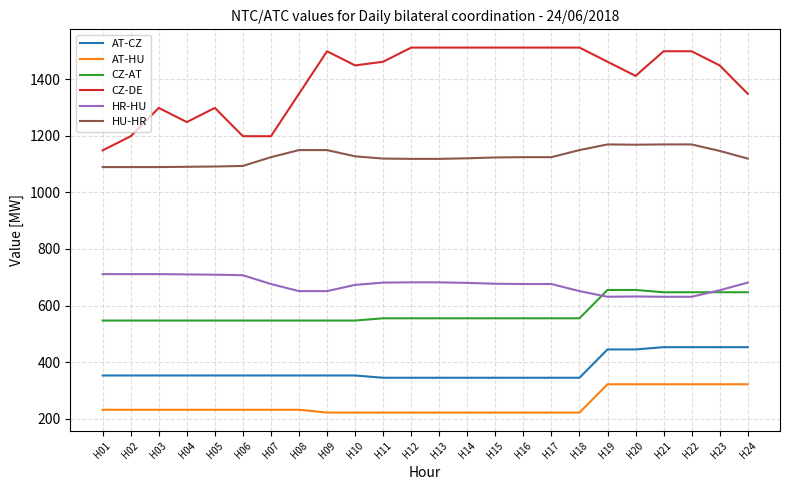

Which series has the widest spread of values?

CZ-DE